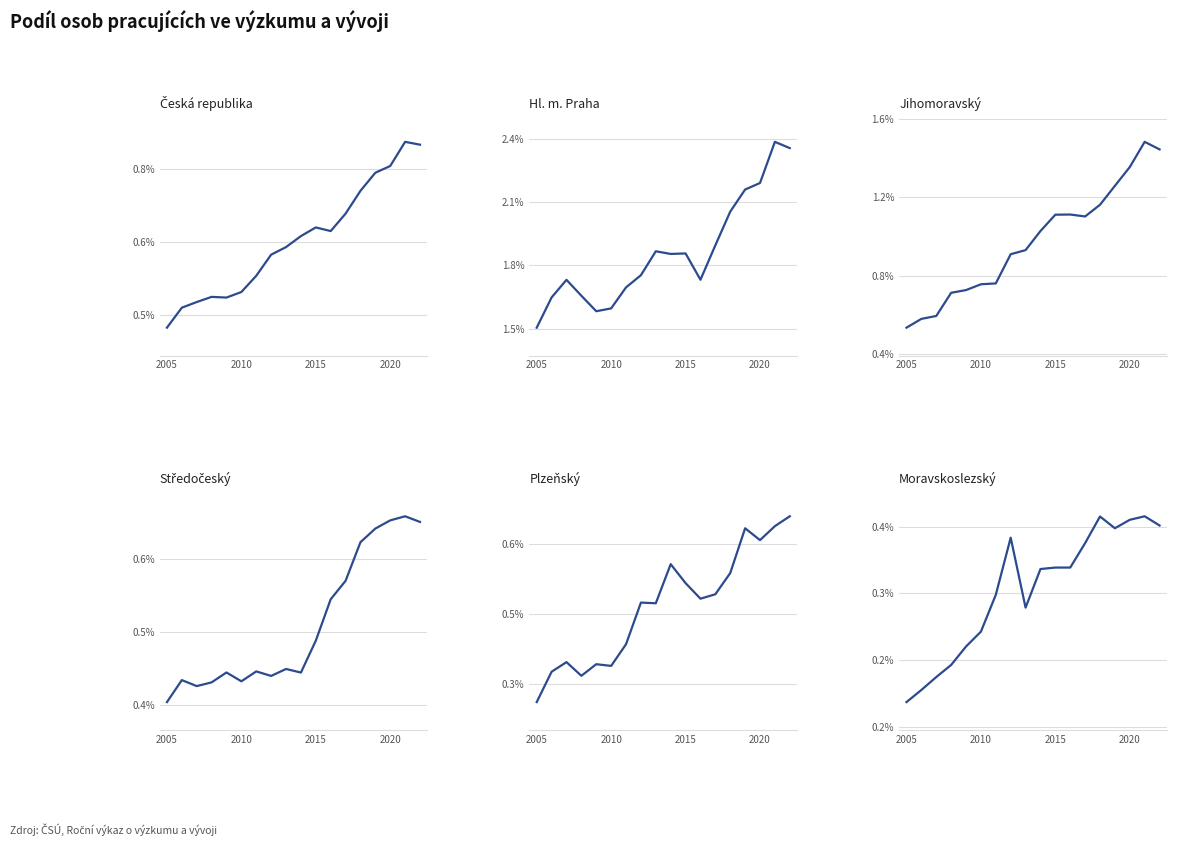

What is the maximum value shown in the chart?

2.4